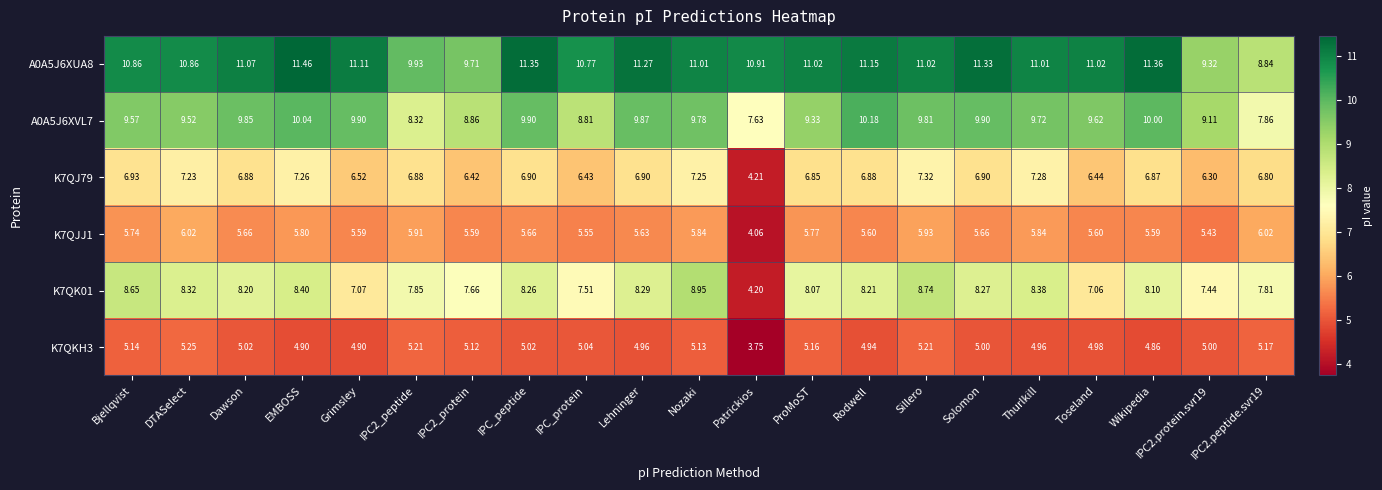

Where does the K7QJJ1 series first go above 5?

Bjellqvist